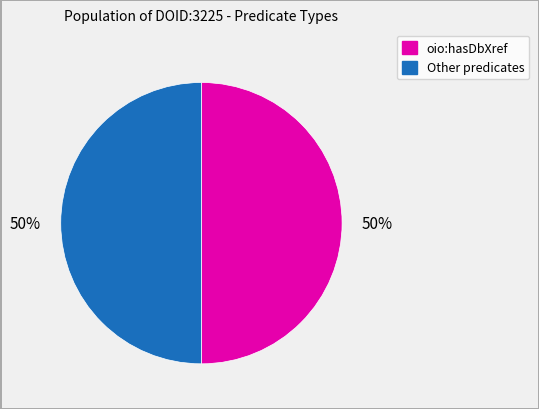

To the nearest percent, what is the average slice percentage?

50%